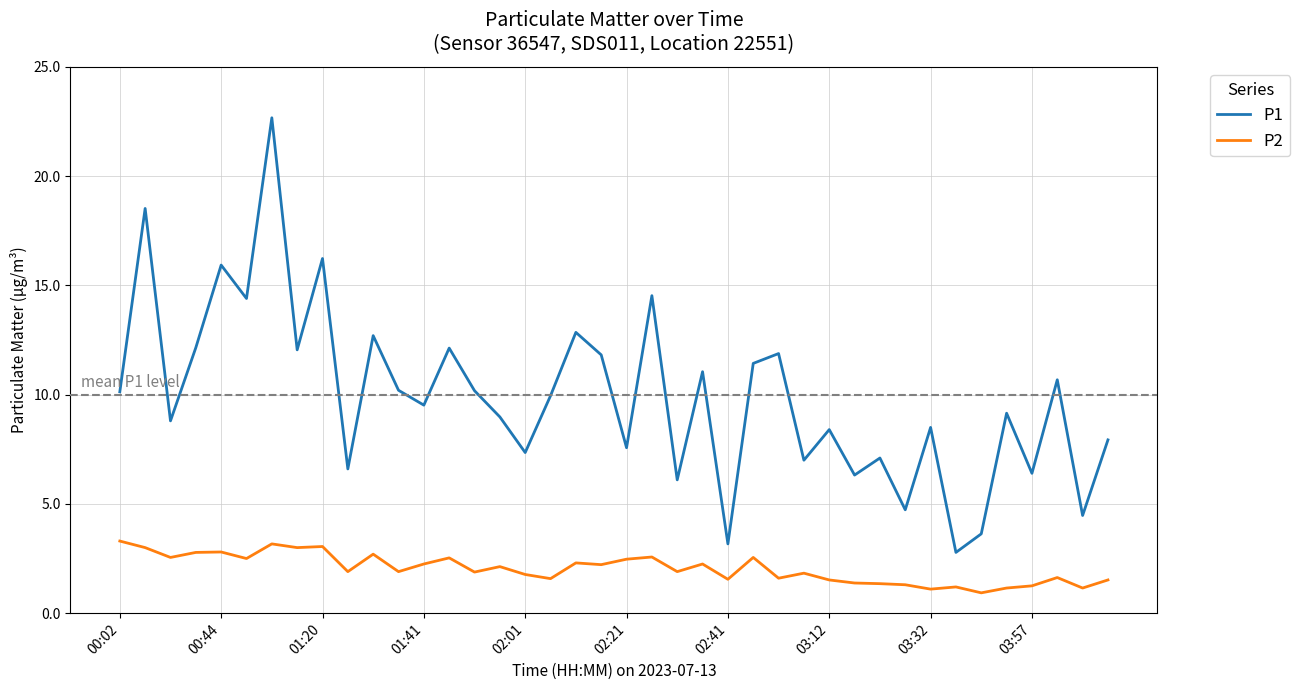

List the series in order of their peak value, lowest first.

P2, P1